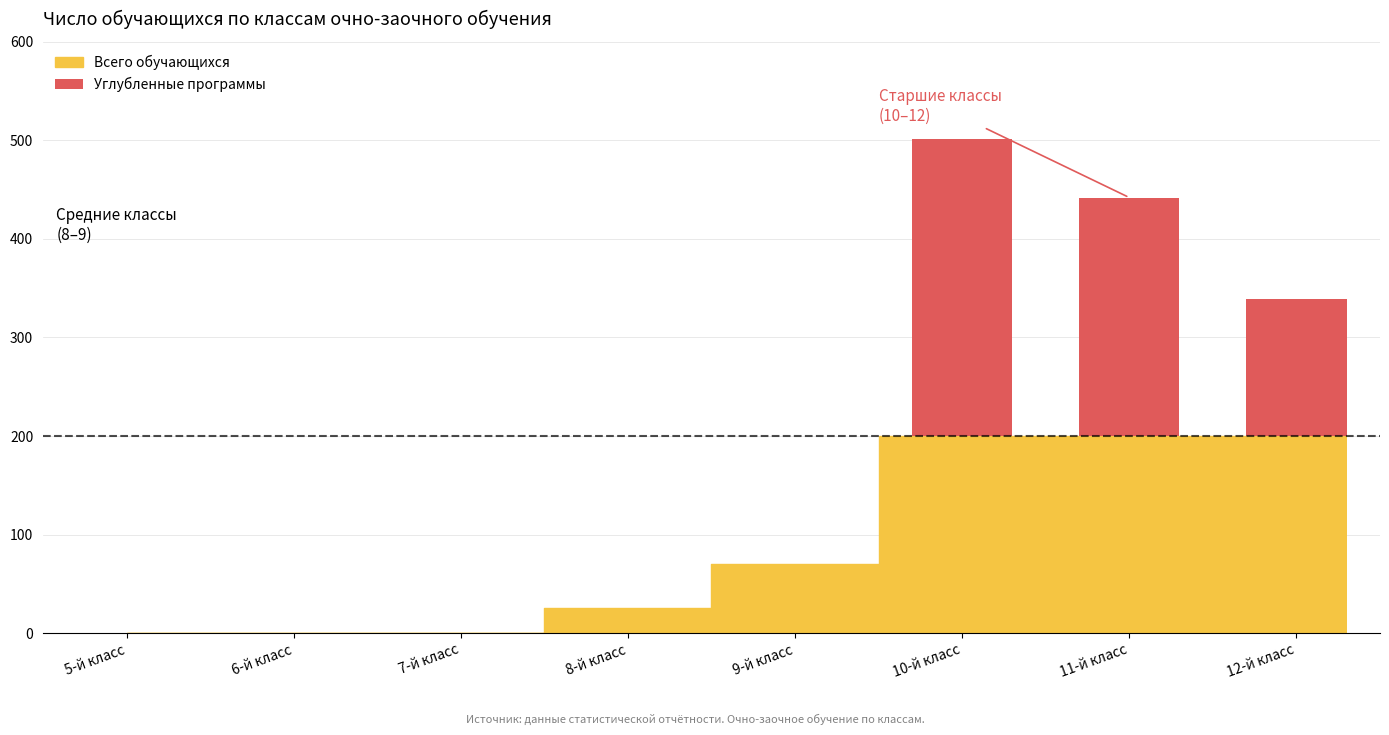

Count the number of categories in the chart.

8